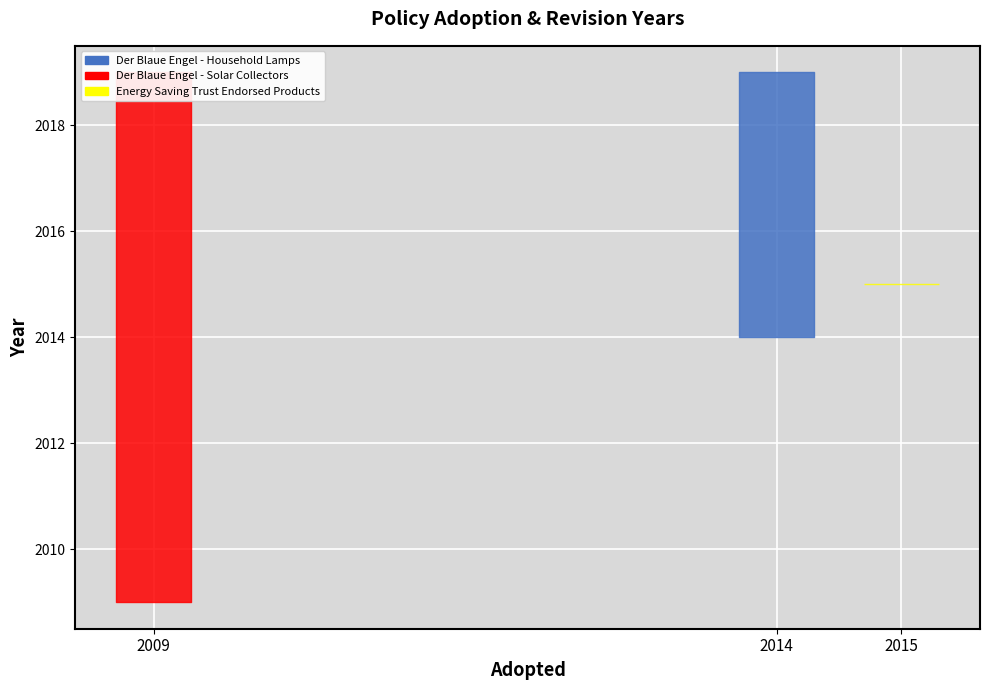

What is the value of the 1st point from the left?

2019